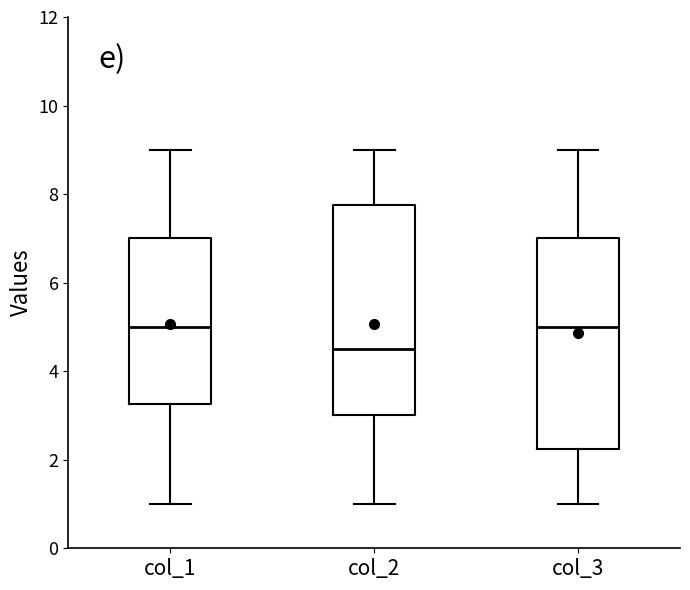

Reading left to right, transcribe this box plot: for each box, give where its median line is, the range the box spans, and where its two whiskers end, as read against the y-axis. The values are not printed on the chart, so give them approximately, as read against the axis.

col_1: median 5.0, box 3.2 to 7.0, whiskers 1.0 to 9.0
col_2: median 4.6, box 3.0 to 7.8, whiskers 1.0 to 9.0
col_3: median 5.0, box 2.2 to 7.0, whiskers 1.0 to 9.0